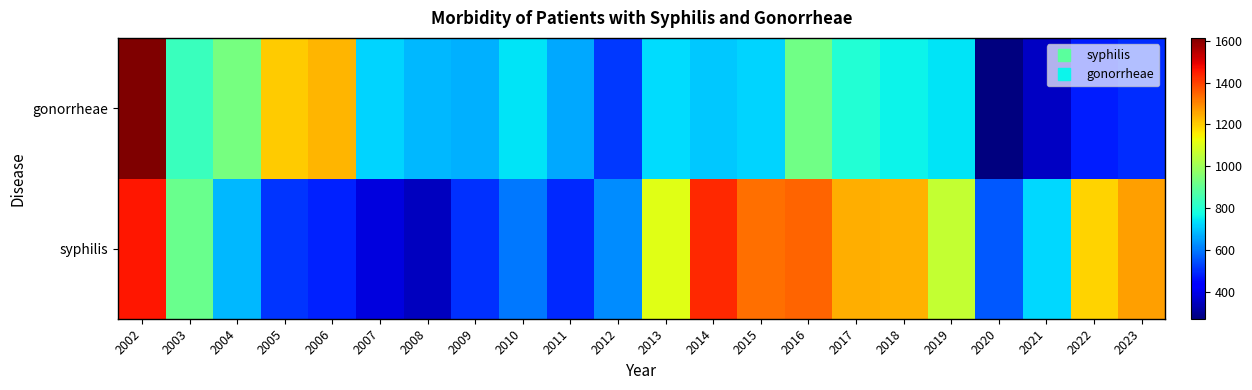

What is the spread (max minus min) of values at 2020?

285